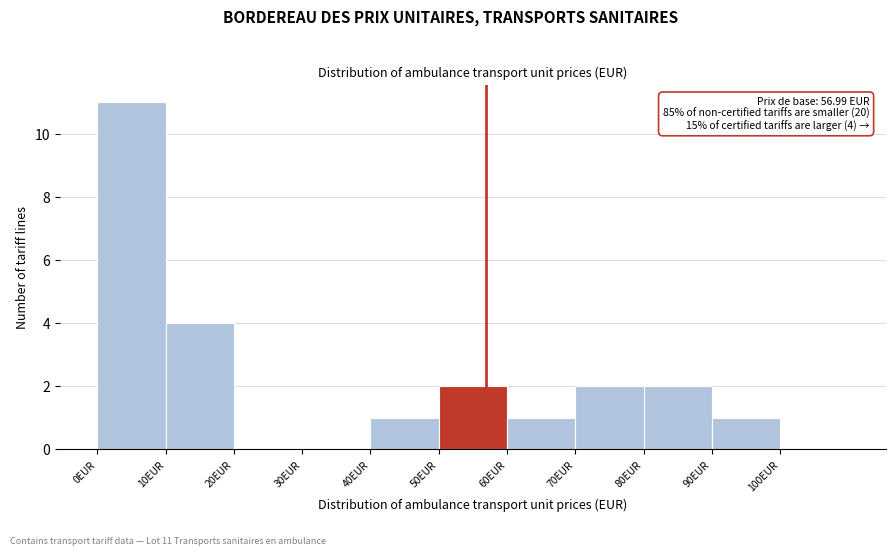

Over which range of the x-axis is the bar tallest?

0 to 10